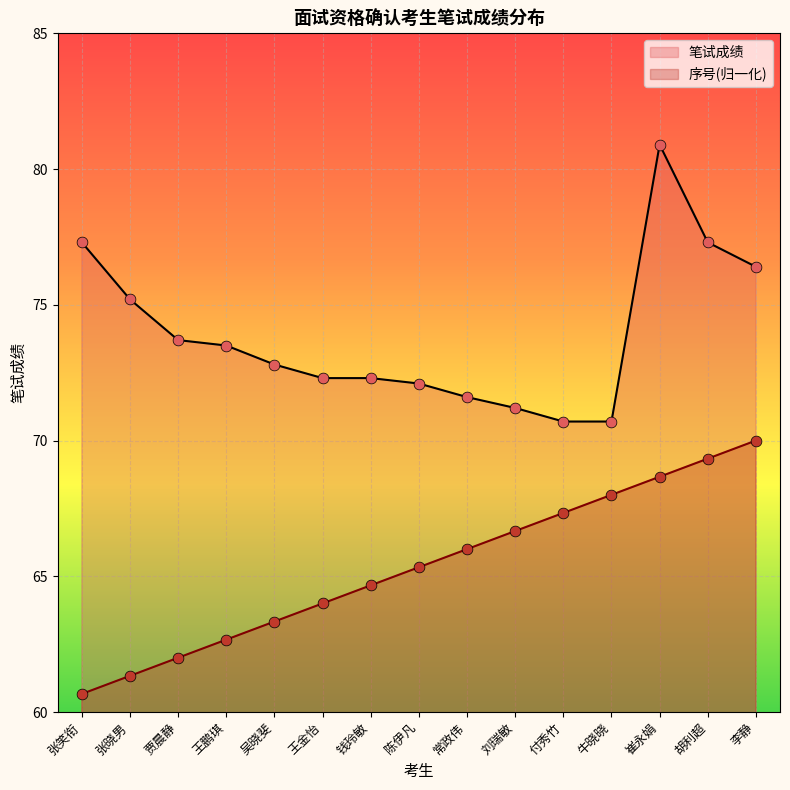

At which category is the sum across all series the highest?

崔永娟